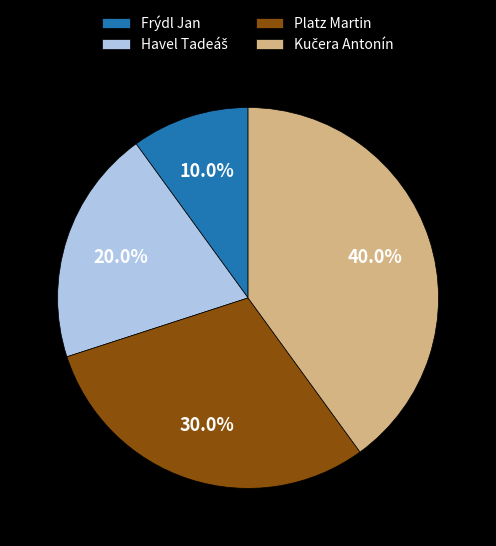

The Platz Martin slice represents 39% of the pie. True or false?

False